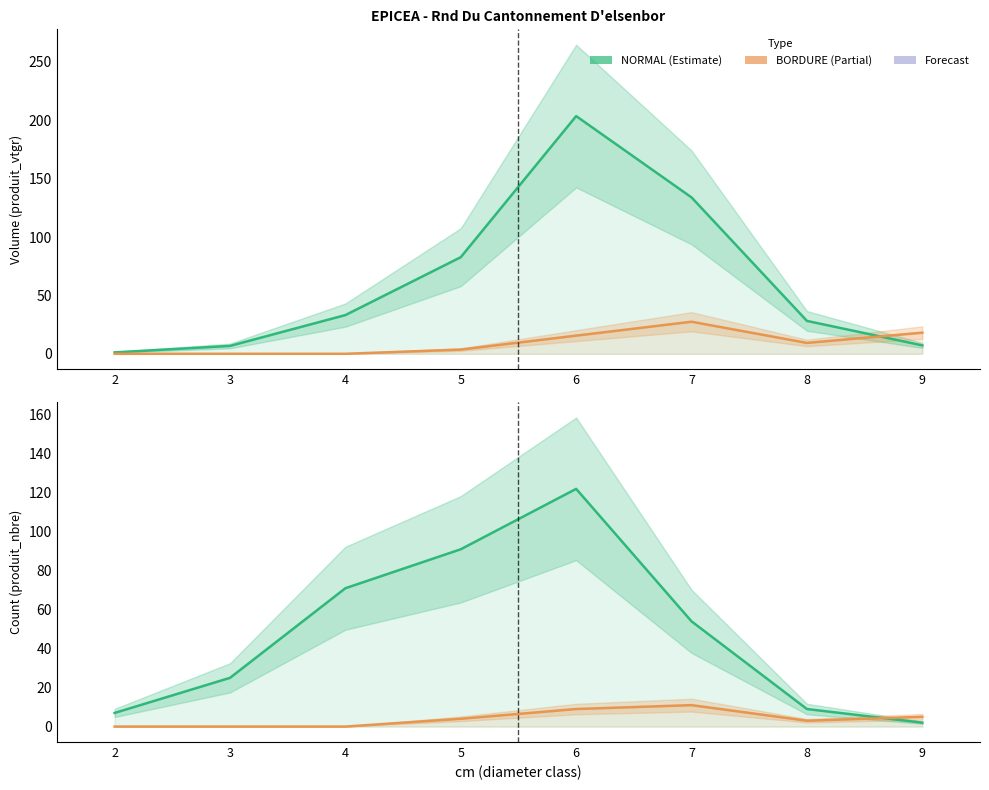

What is the total value across all series at 6?

350.2